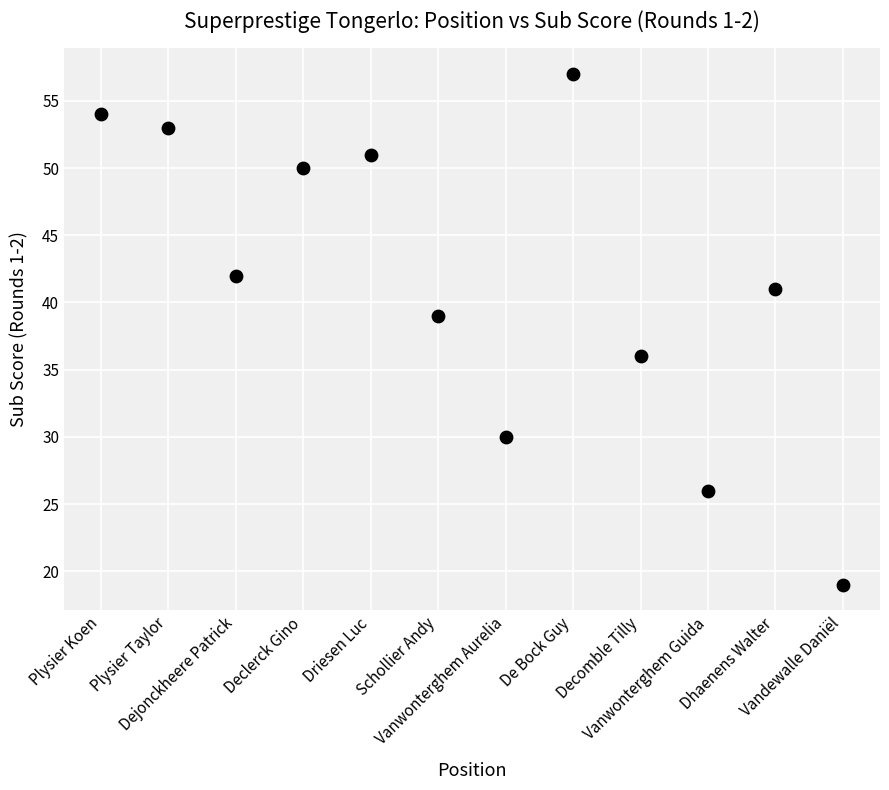

What Y value in the scatter plot is closest to 38?

39